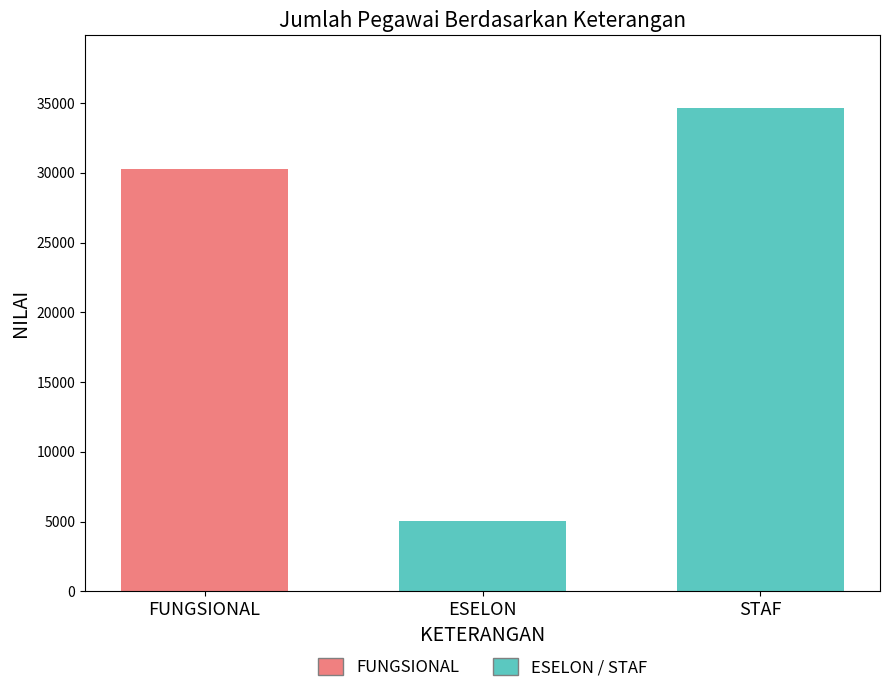

The value at FUNGSIONAL is 12147. True or false?

False